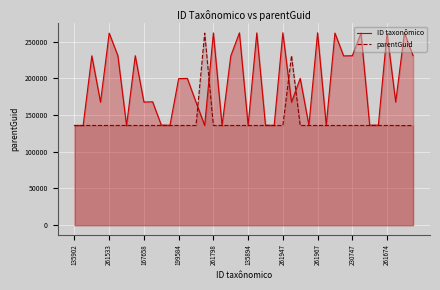

What is the minimum value for parentGuid?

135510